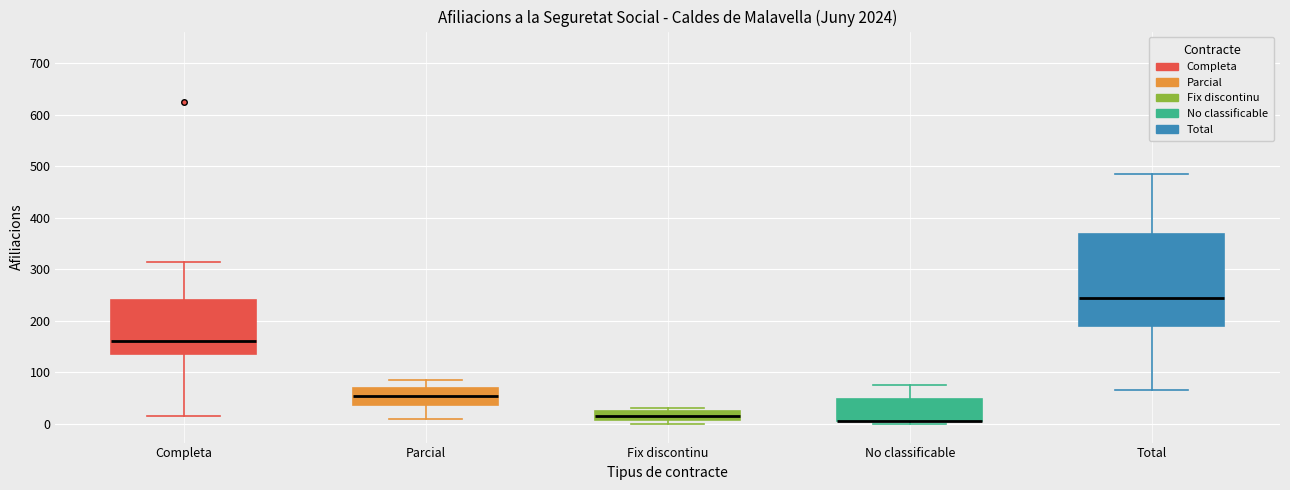

Reading left to right, transcribe this box plot: for each box, give where its median line is, the range the box spans, and where its two whiskers end, as read against the y-axis. The values are not printed on the chart, so give them approximately, as read against the axis.

Completa: median 160, box 140 to 240, whiskers 20 to 320
Parcial: median 60, box 40 to 70, whiskers 10 to 90
Fix discontinu: median 20, box 10 to 30, whiskers 0 to 30 (just above the box's upper edge)
No classificable: median 10 (drawn on the box's lower edge), box 10 to 50, whiskers 0 to 80
Total: median 250, box 190 to 370, whiskers 70 to 490